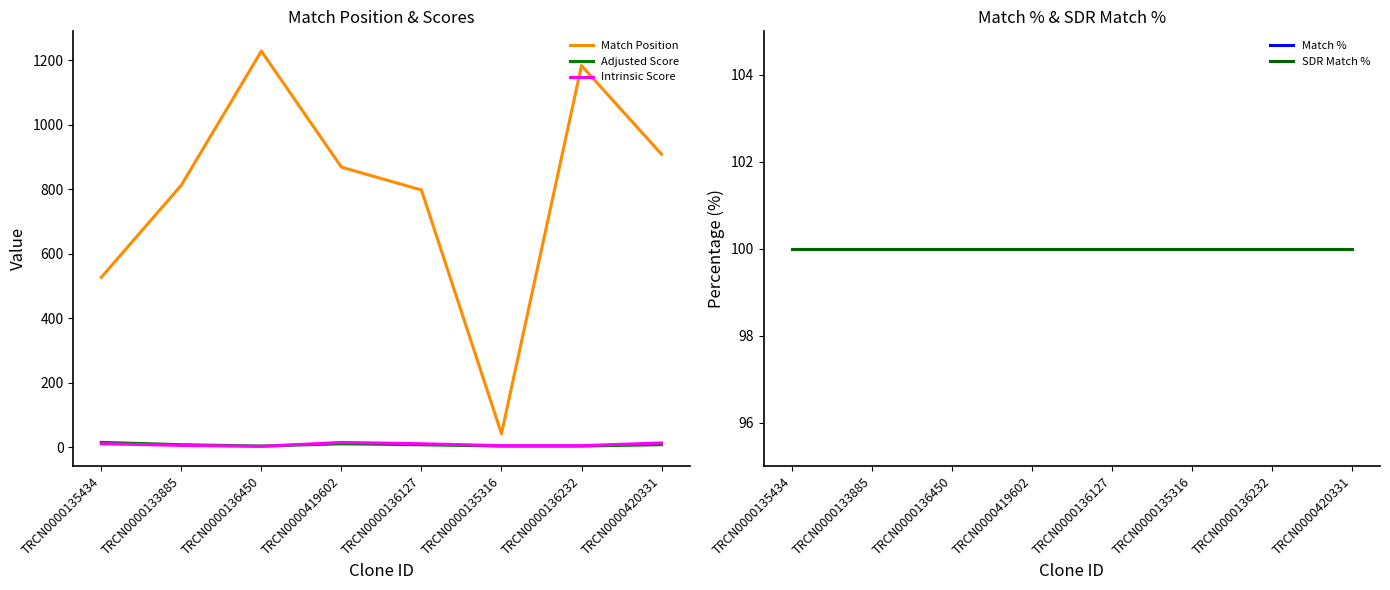

True or false: SDR Match % has more than 0 points higher than both neighbors.

False